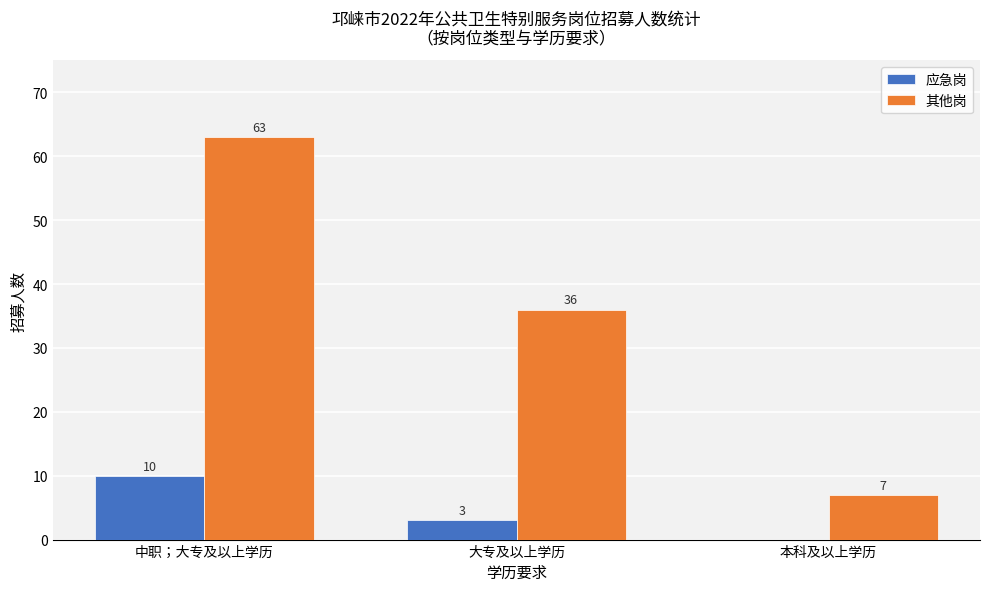

Which label corresponds to the largest value in the chart?

中职；大专及以上学历